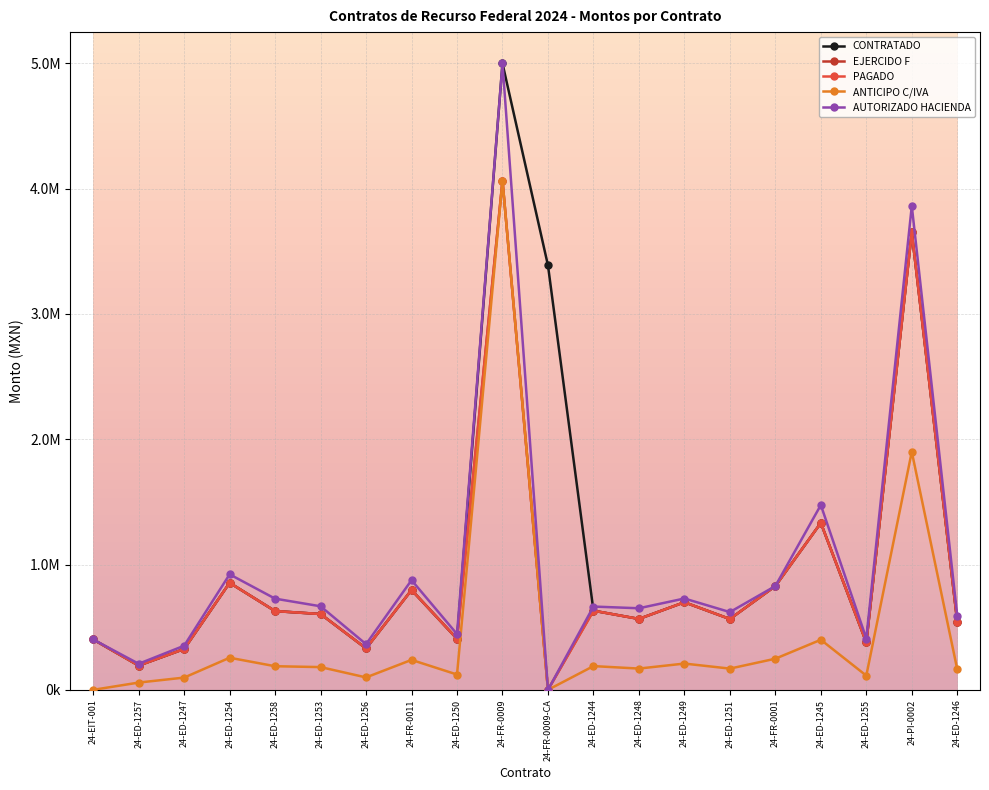

At which label does EJERCIDO F first exceed 605225?

24-ED-1254